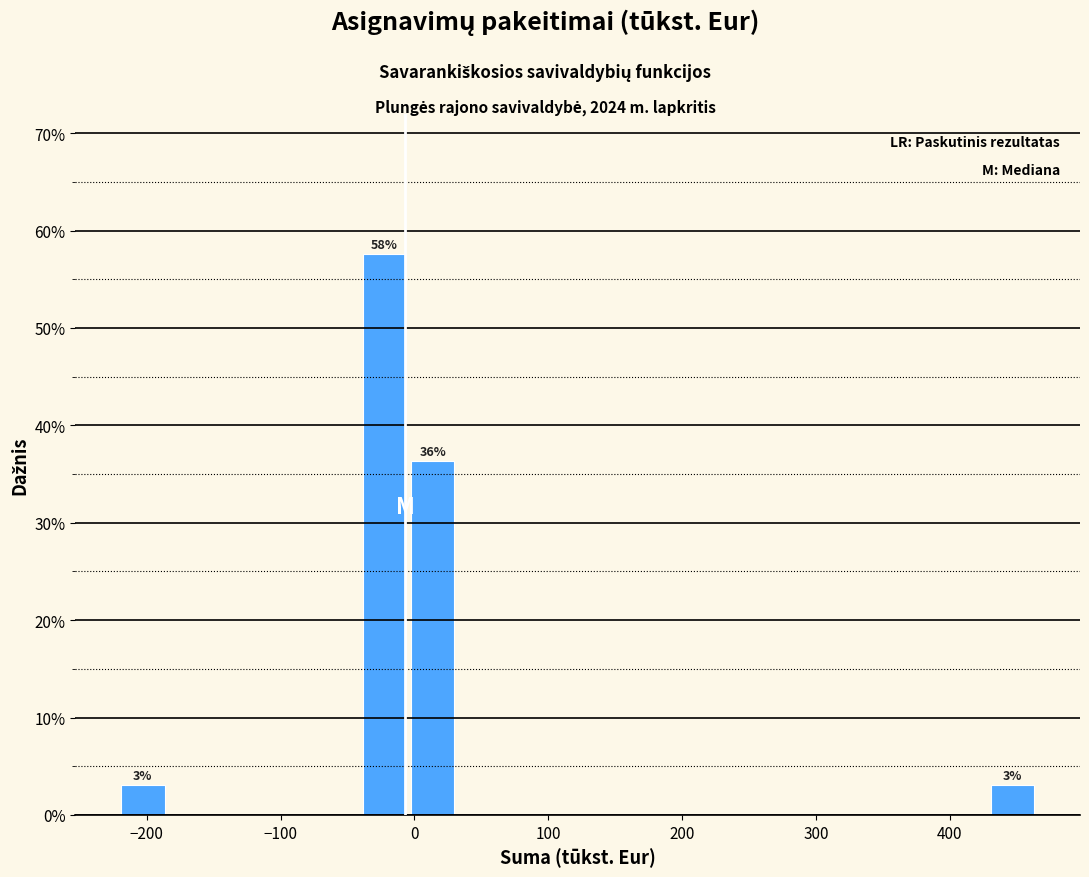

Around what value on the x-axis is the tallest bar? Give the approximate position of its centre, as read against the axis.

-20